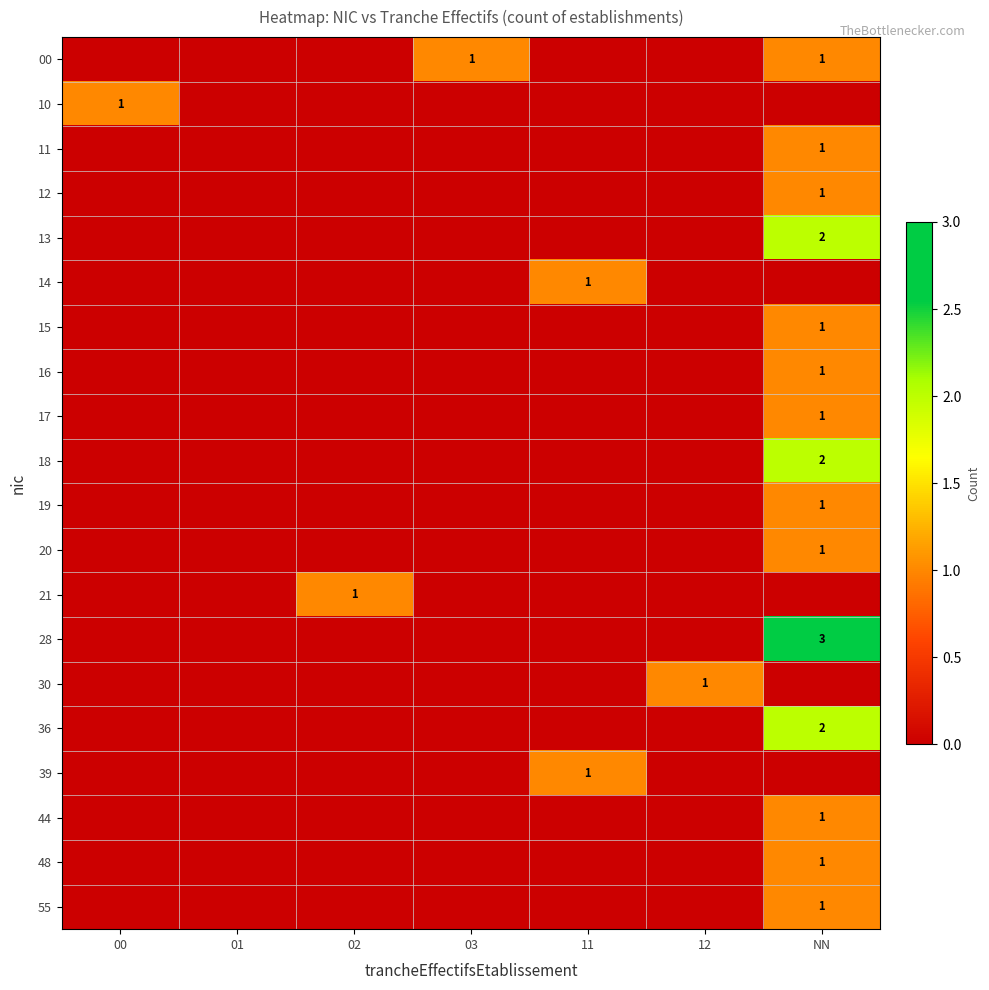

The value of 10 at NN is 0. True or false?

True